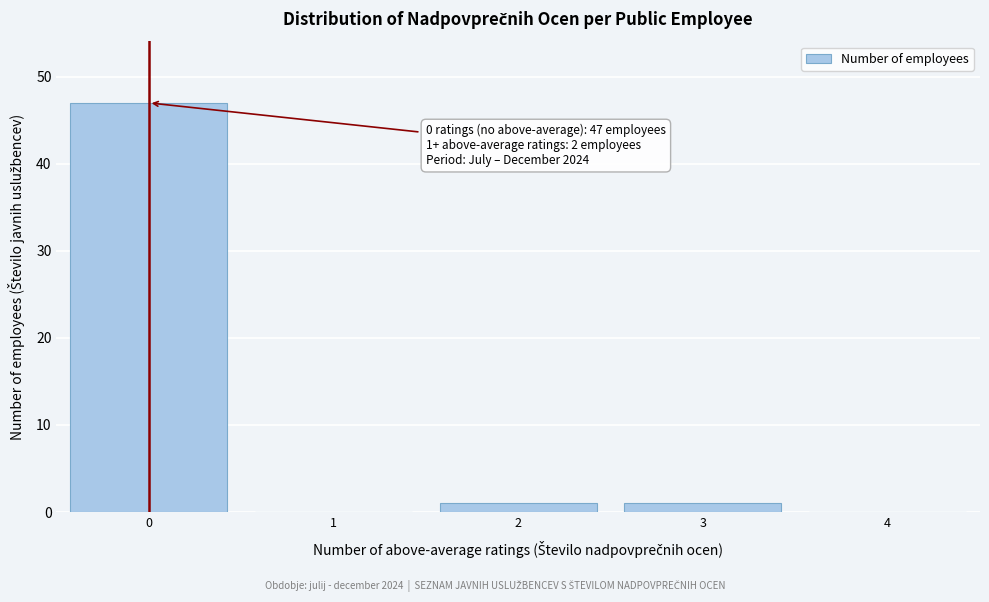

Which range on the x-axis has the tallest bar?

-0.5 to 0.5